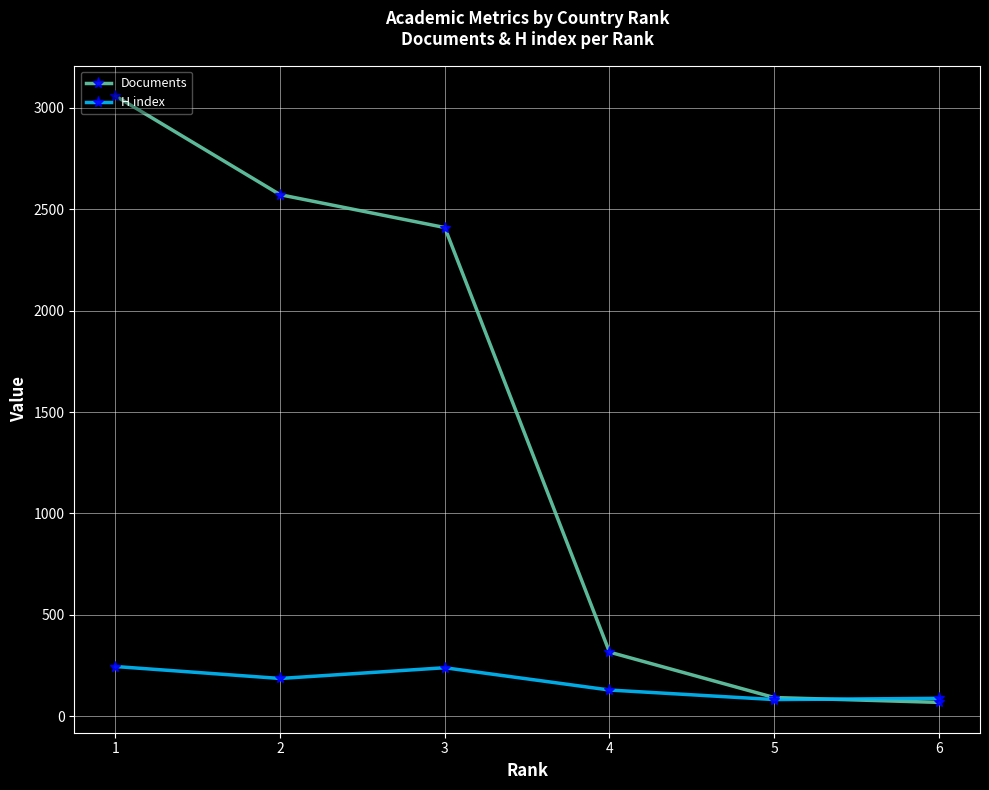

Is the value of Documents at 5 greater than the value of H index at 6?

Yes